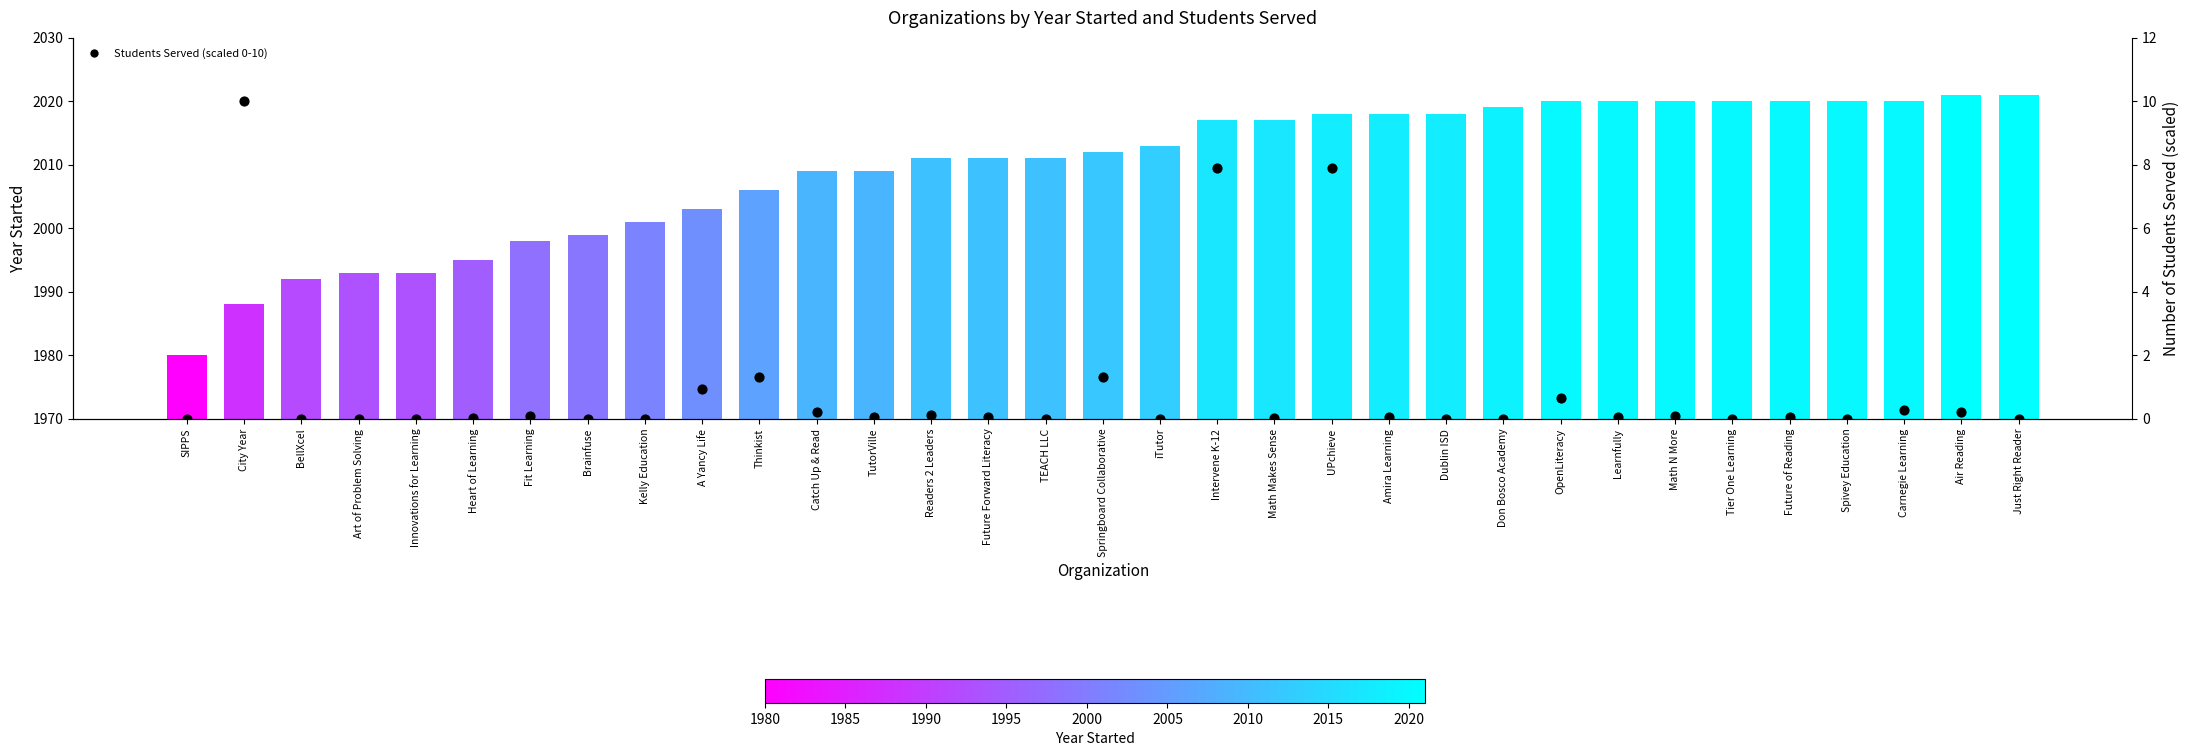

Which series contains the lowest Y value?

Students Served (scaled)